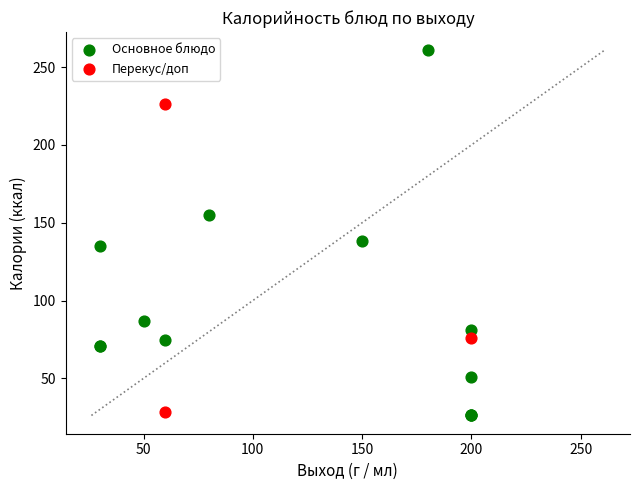

Which series contains the lowest Y value?

Основное блюдо